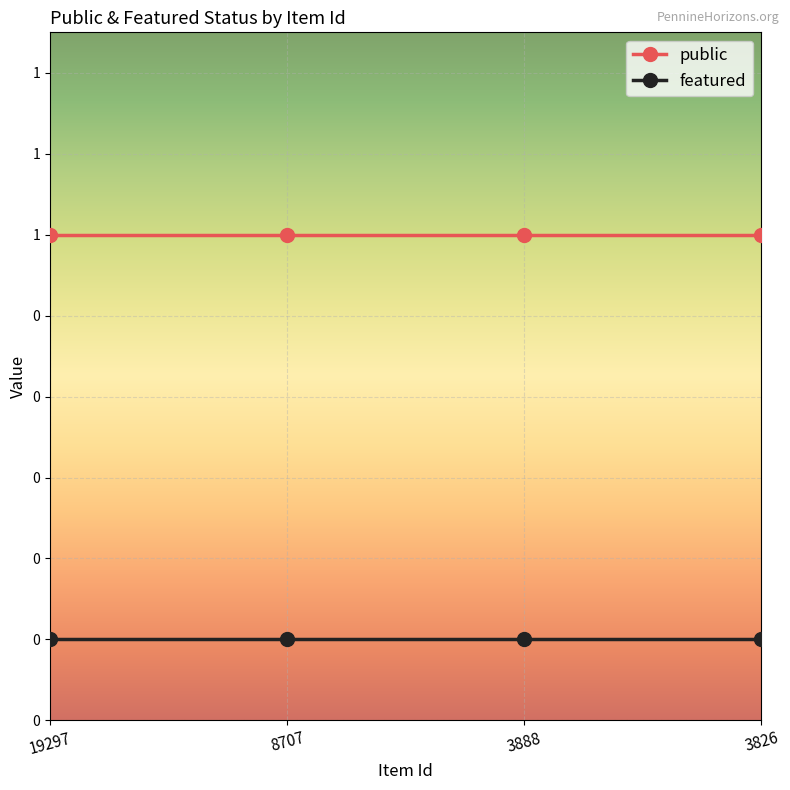

Does the chart have visible grid lines?

Yes